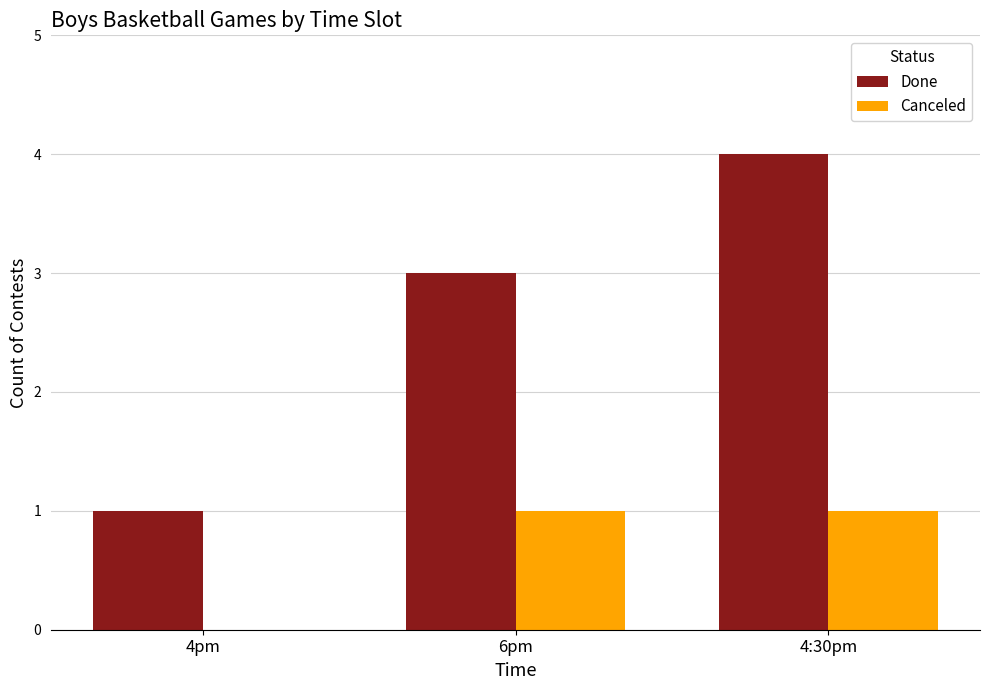

Reading left to right, transcribe all the data shown in this chart.

Done: 1	3	4
Canceled: 0	1	1